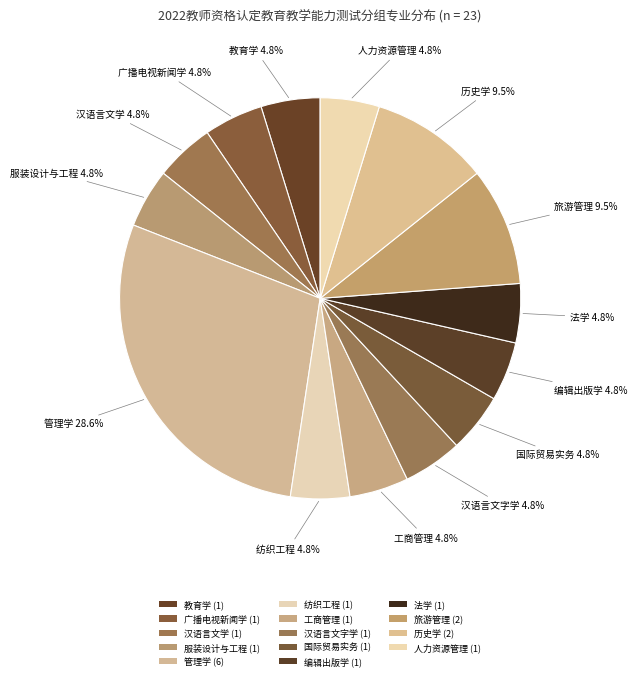

How many segments does this pie chart have?

14